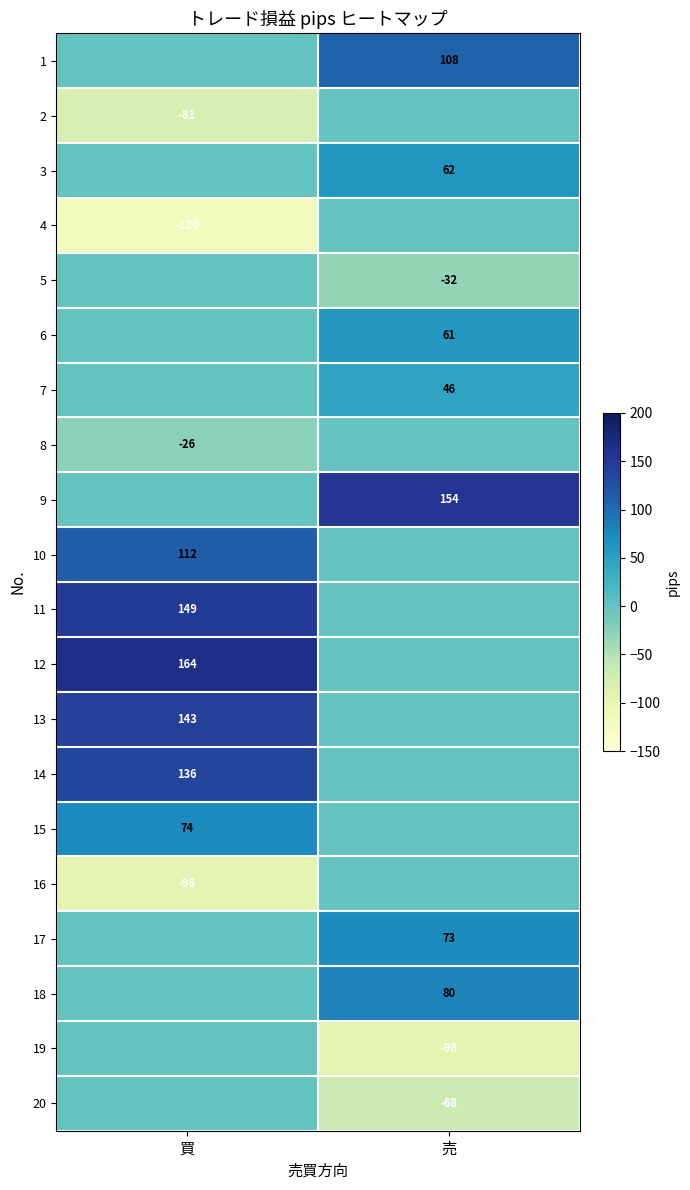

True or false: 1 has a value of 68 at 売.

False